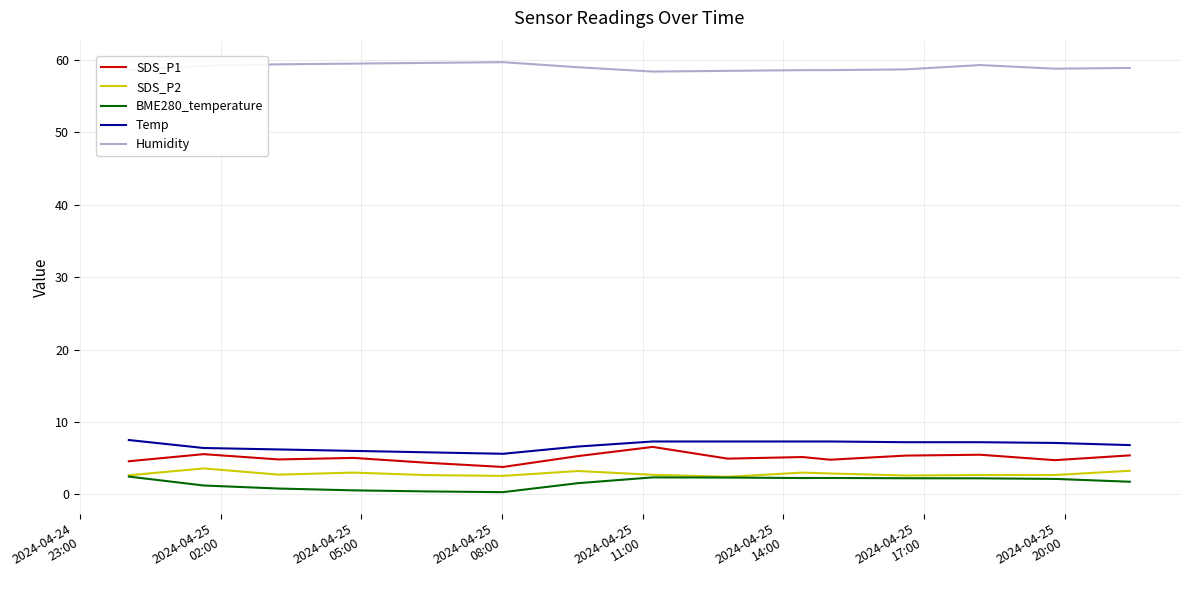

Which series has the largest total across all categories?

Humidity